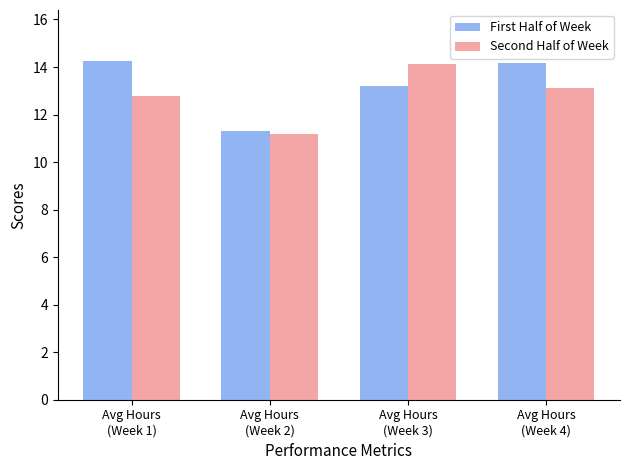

What is the maximum value shown in the chart?

14.3